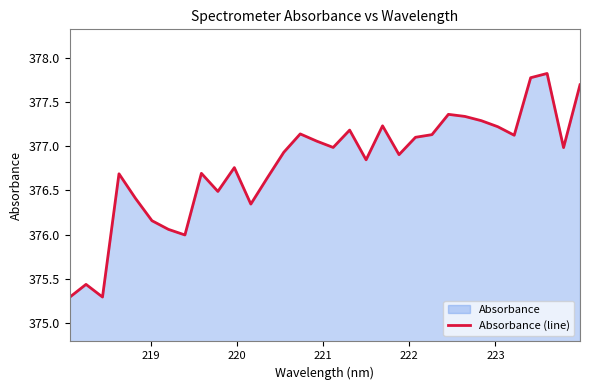

What is the minimum value shown in the chart?

375.3